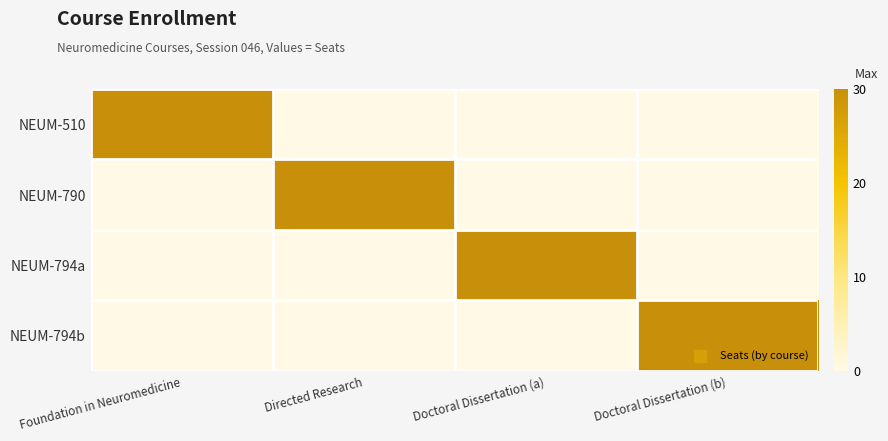

What is the maximum value shown in the chart?

30